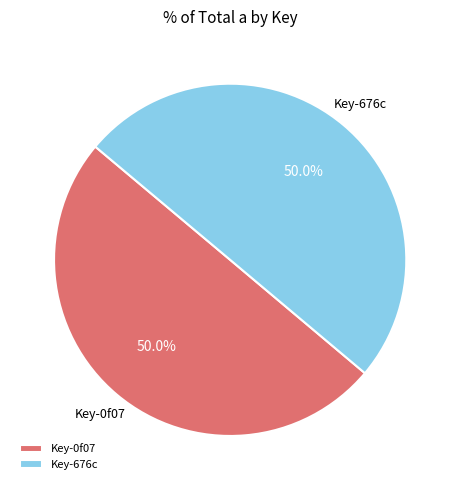

Combined, do Key-676c and Key-0f07 account for over 50%?

Yes